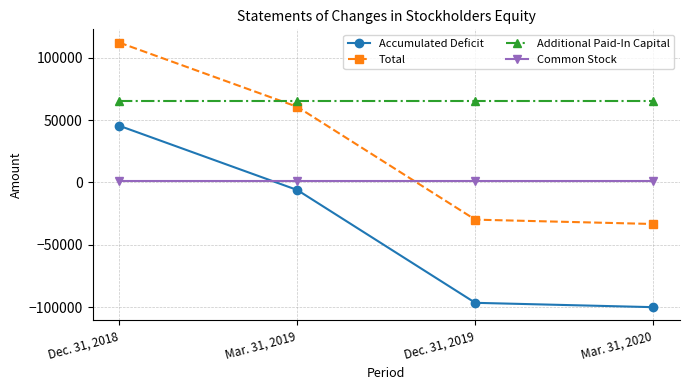

What is the smallest value displayed?

-100062